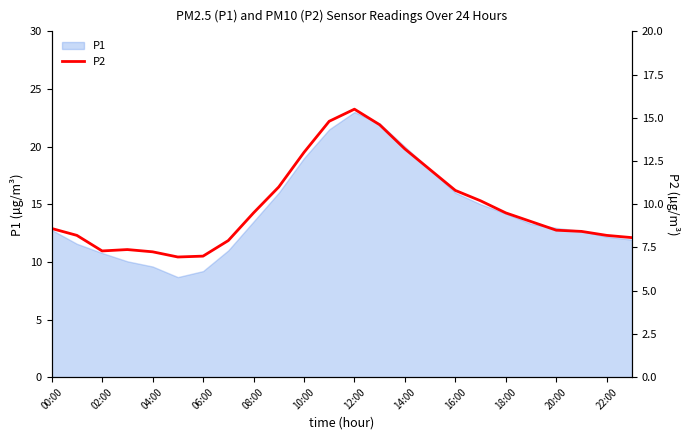

What is the sum of all values?

236.9